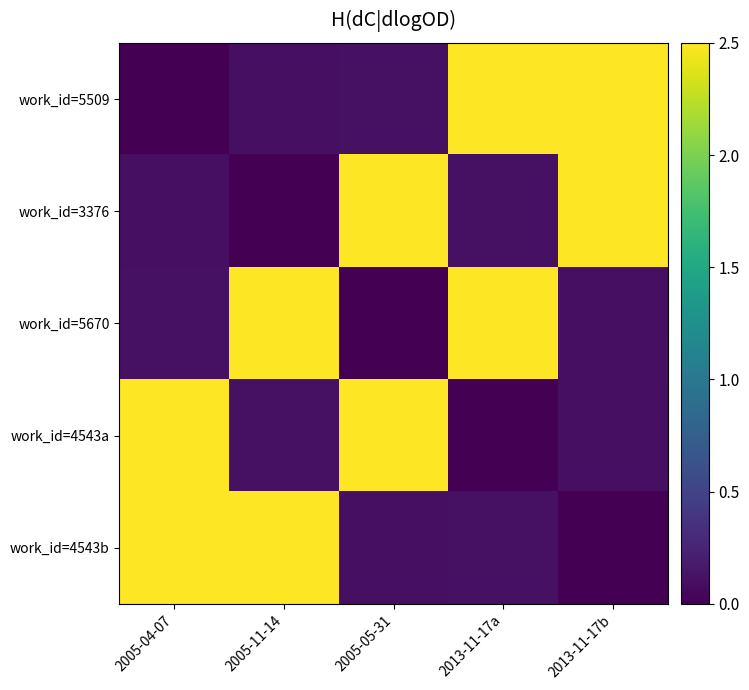

Which has a higher value, 2013-11-17b or 2005-04-07?

2013-11-17b